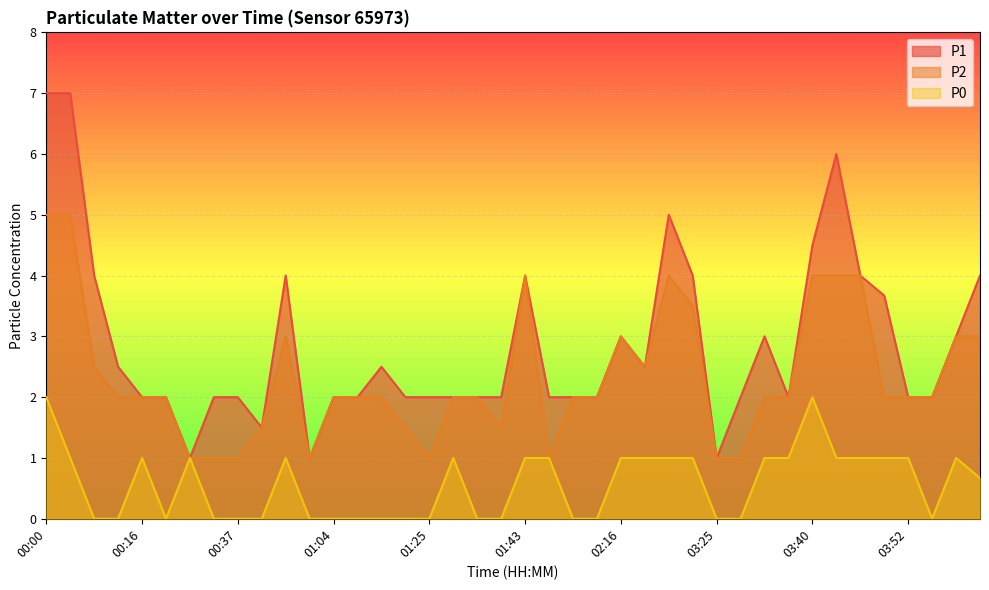

True or false: P1 and P2 intersect in this chart.

False